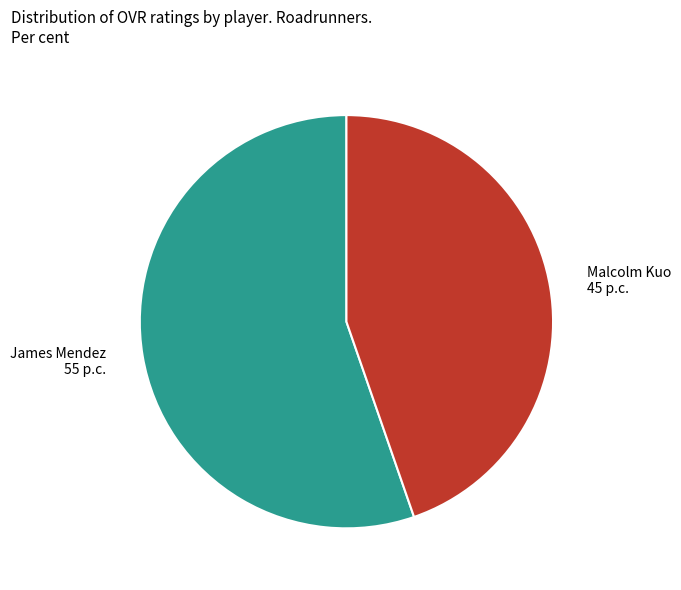

Rank the categories by value from highest to lowest.

James Mendez, Malcolm Kuo